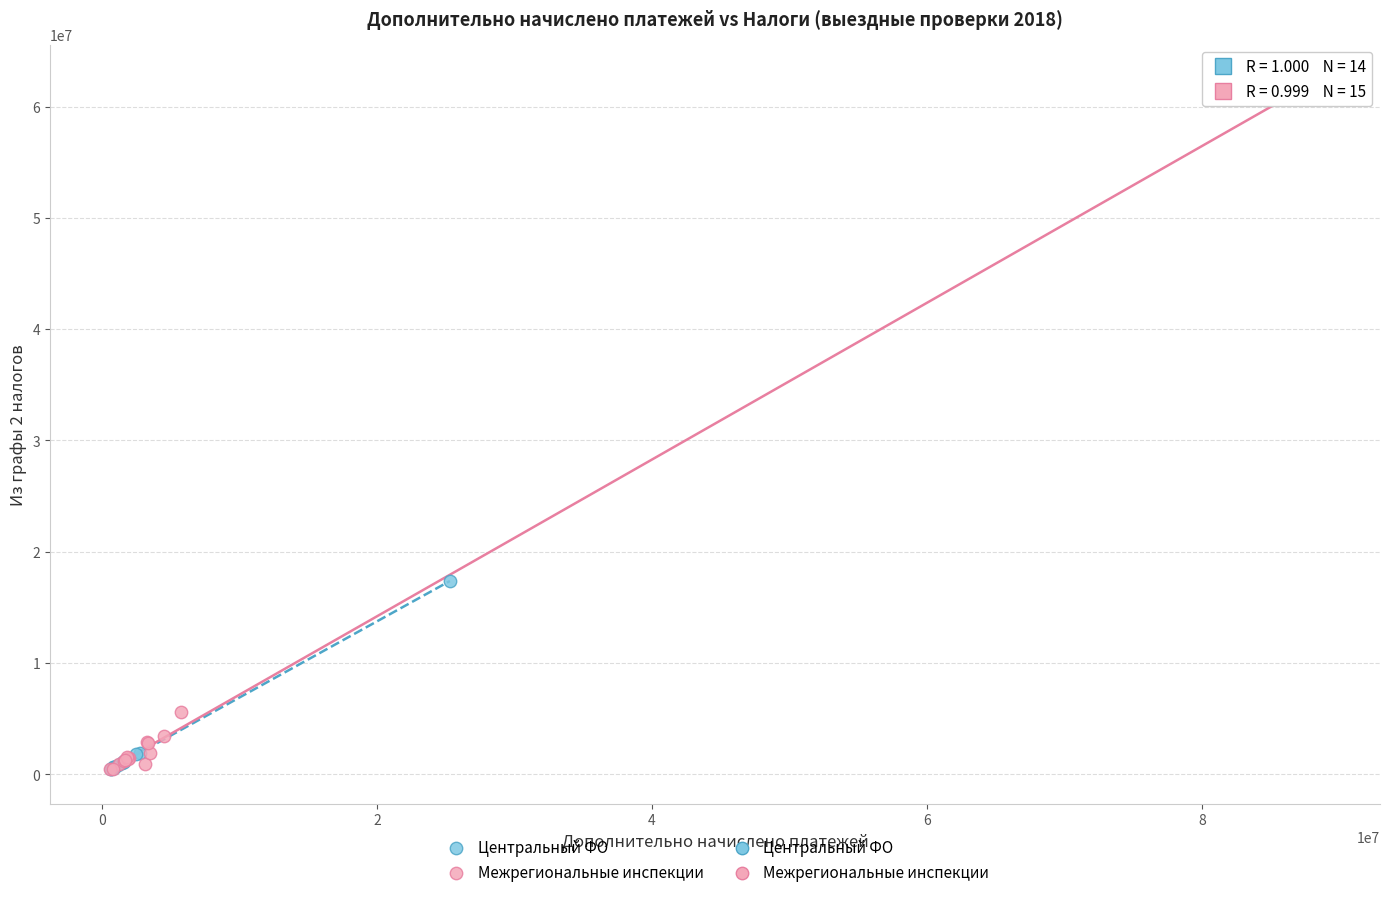

Which series has the widest spread of Y values?

Межрегиональные инспекции